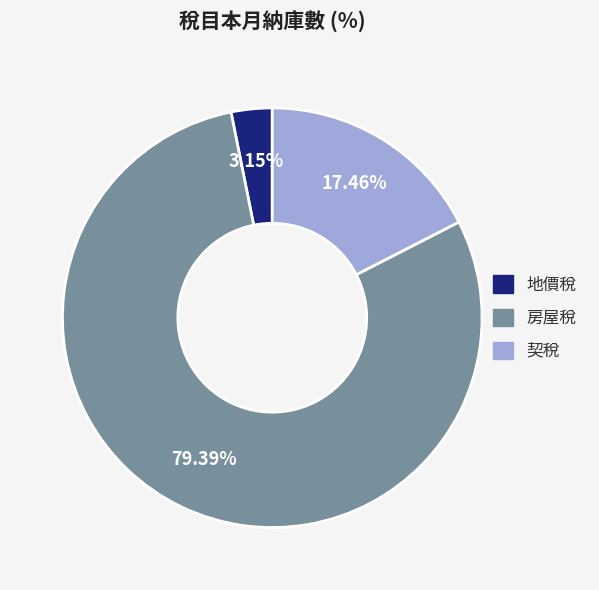

Does 地價稅 account for over 50% of the chart?

No